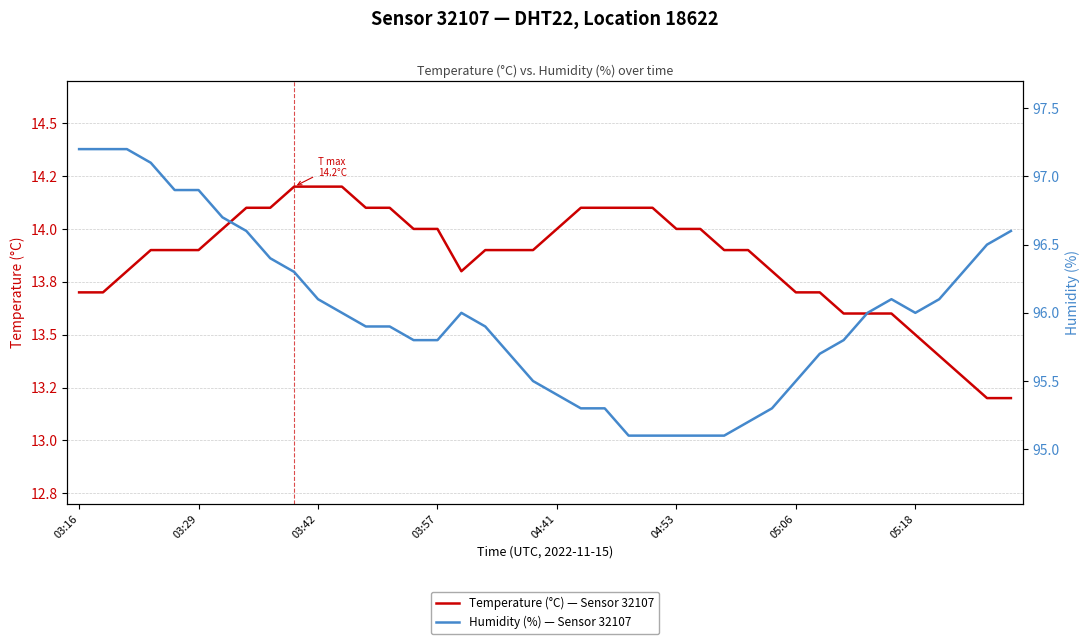

List the series in order of their overall mean, lowest first.

Temperature (°C) — Sensor 32107, Humidity (%) — Sensor 32107